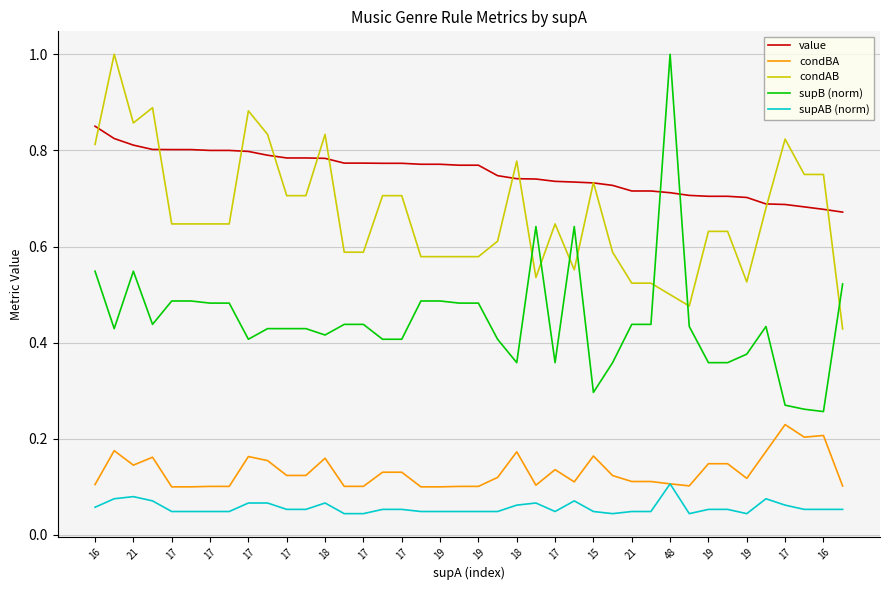

Which series has the largest total across all categories?

value